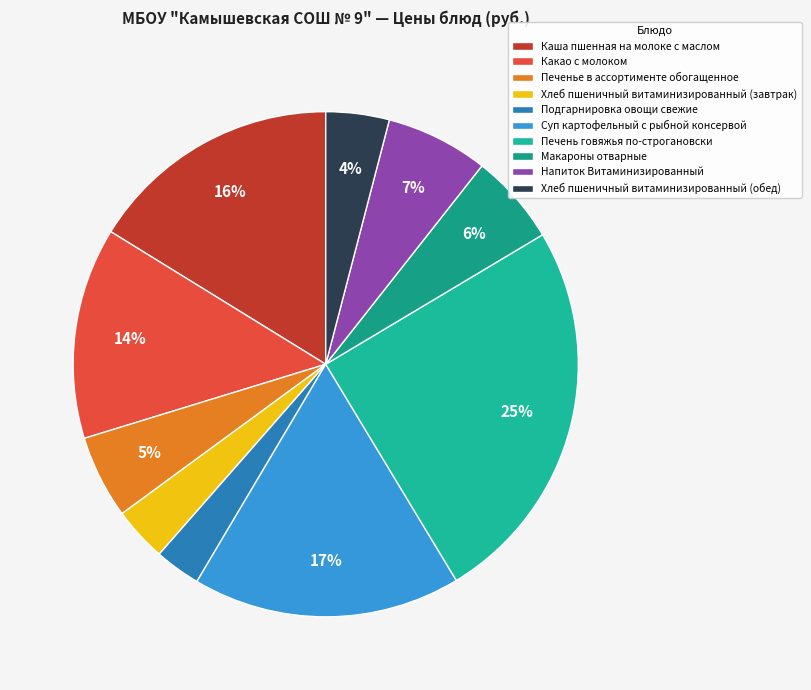

What percentage is the Суп картофельный с рыбной консервой slice, to the nearest percent?

17%